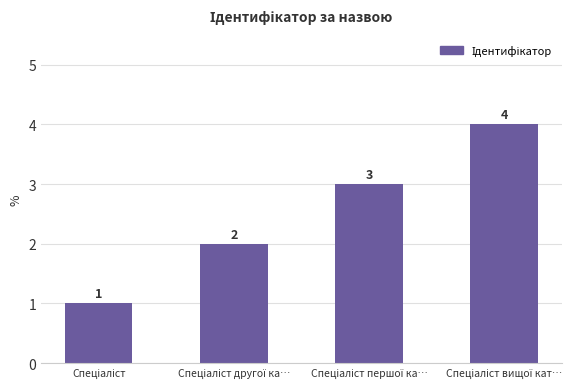

What is the difference between the maximum and second lowest values?

2